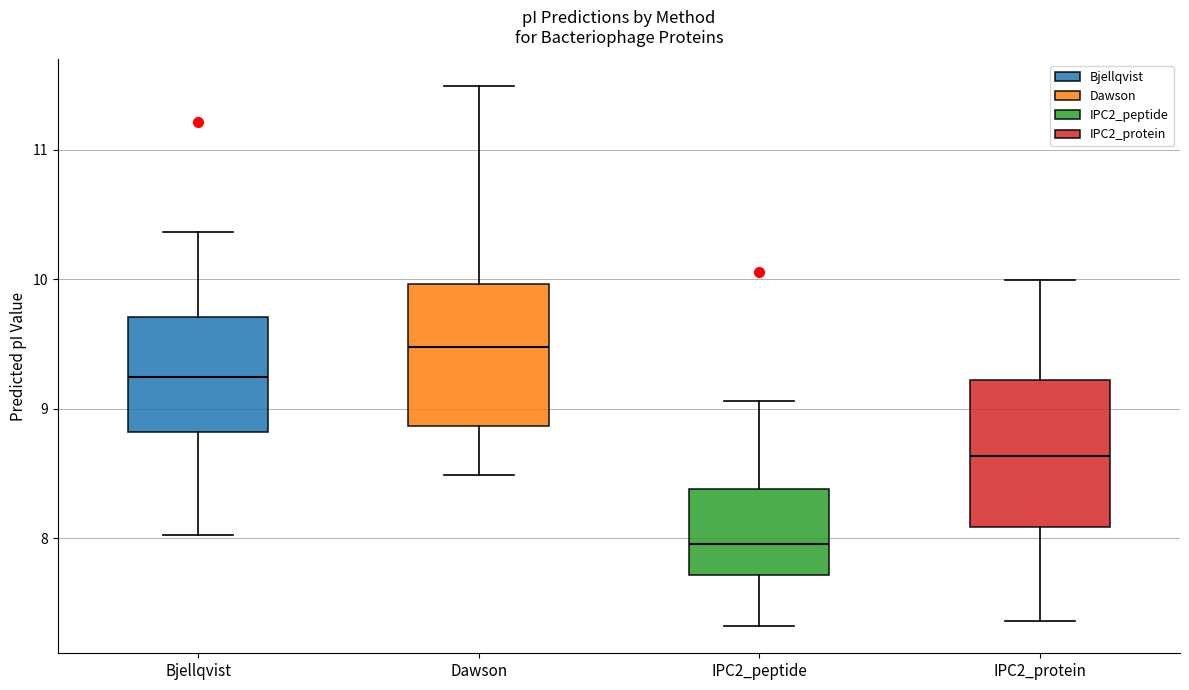

Where is the upper edge of the box for IPC2_protein on the y-axis? The values are not printed on the chart, so give them approximately, as read against the axis.

9.2